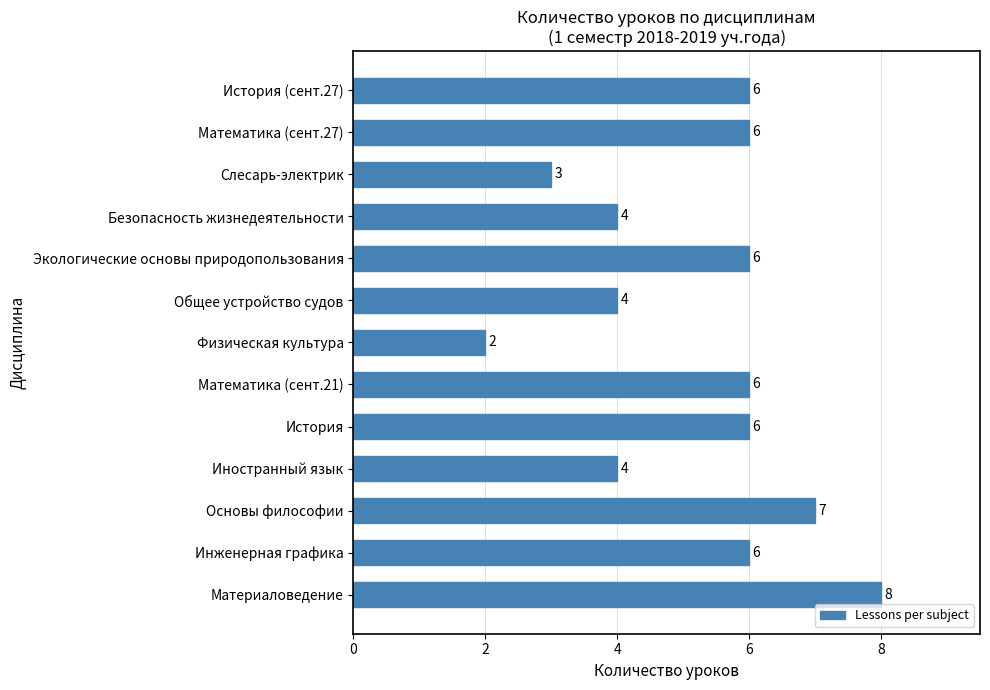

Are the bars horizontal?

Yes